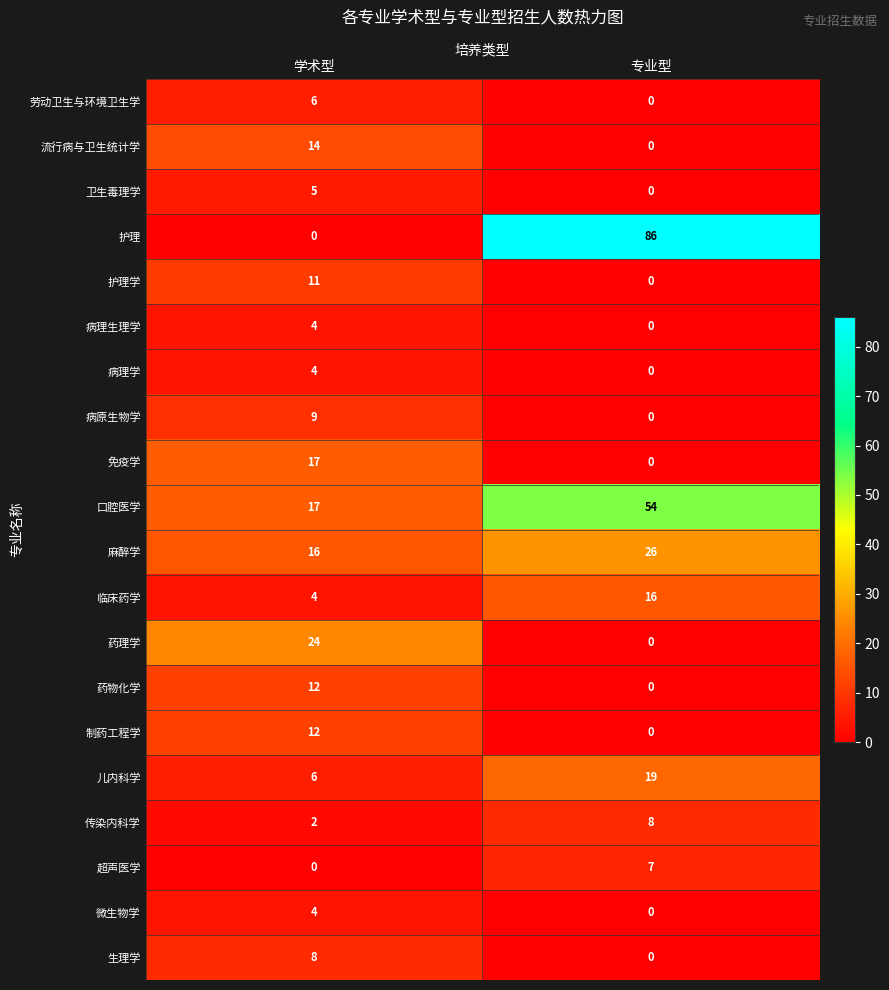

Which category has the highest value across all series?

专业型